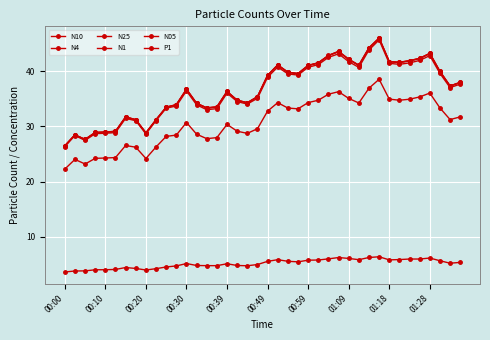

How many values in the N1 series exceed 37?

20